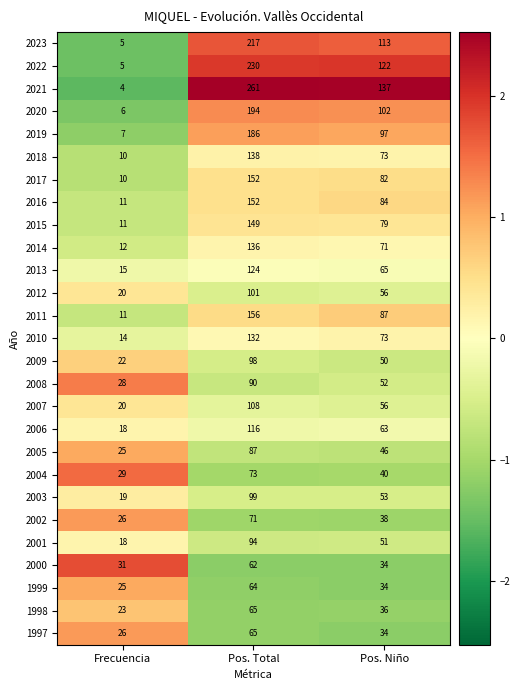

How many categories are shown in the chart?

3